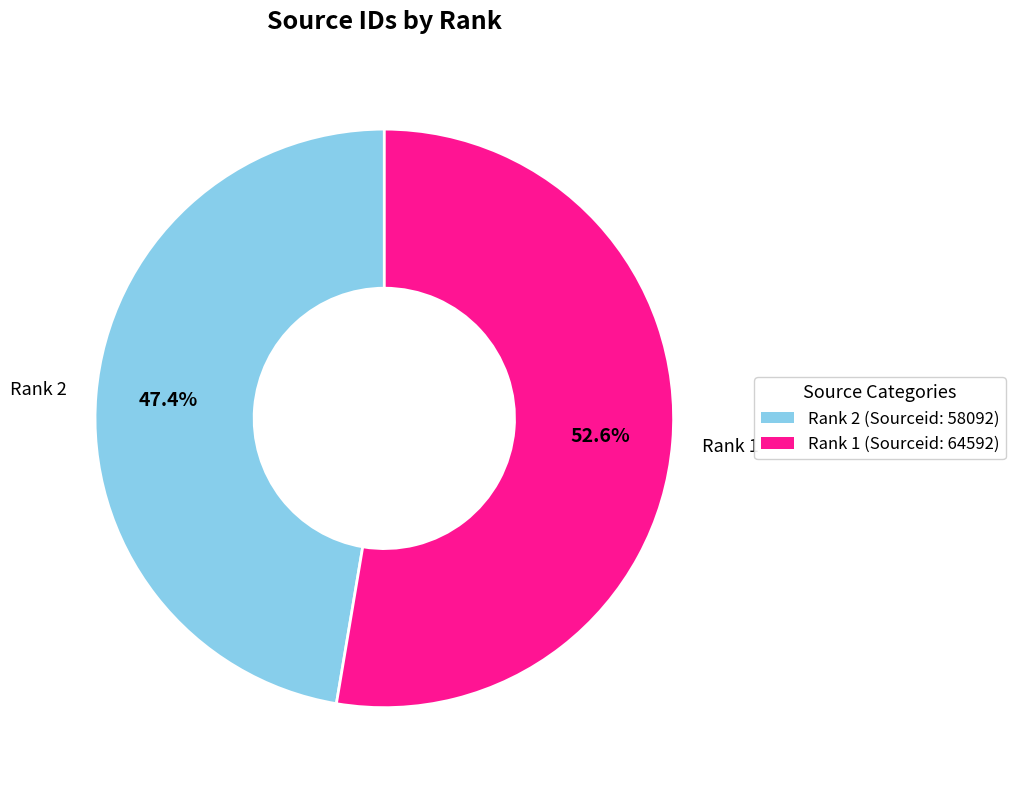

Which slice is the largest?

Rank 1